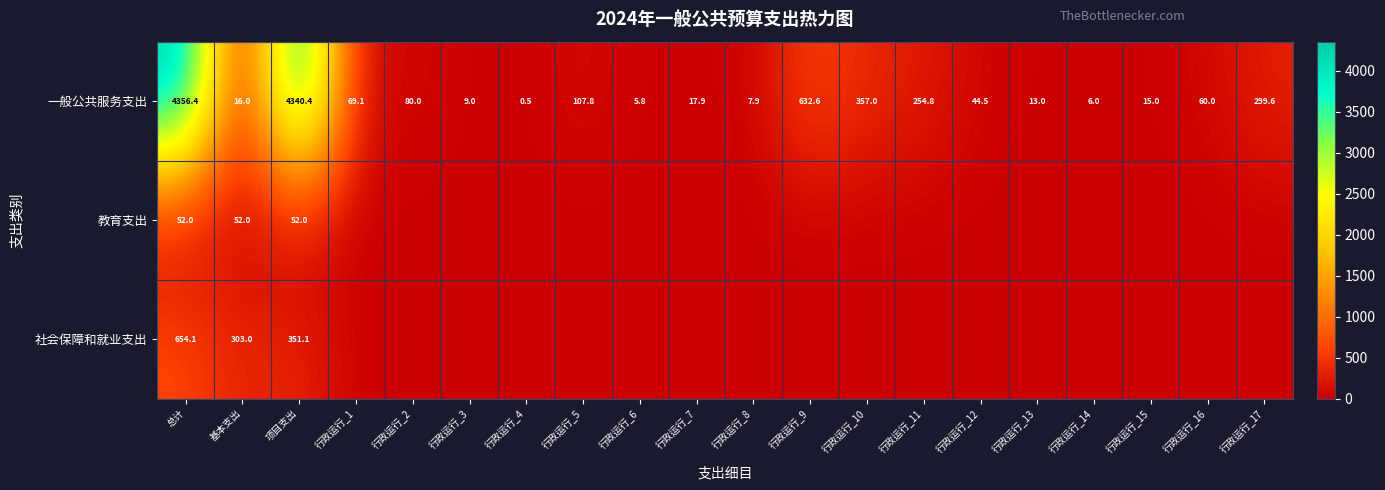

Is it true that 教育支出 equals -22.9 at 行政运行_6?

False